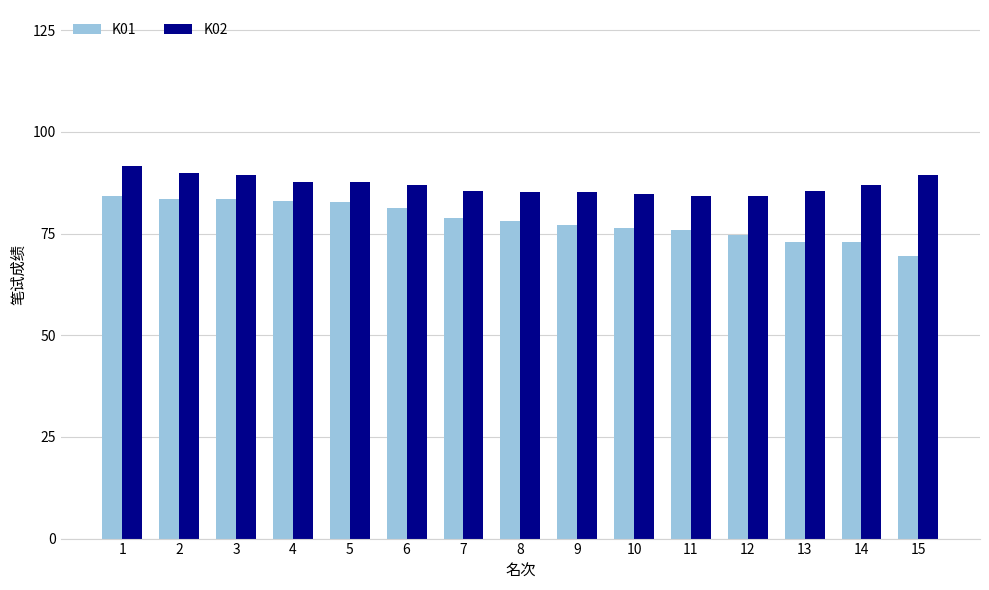

How many bars are there in each group?

2